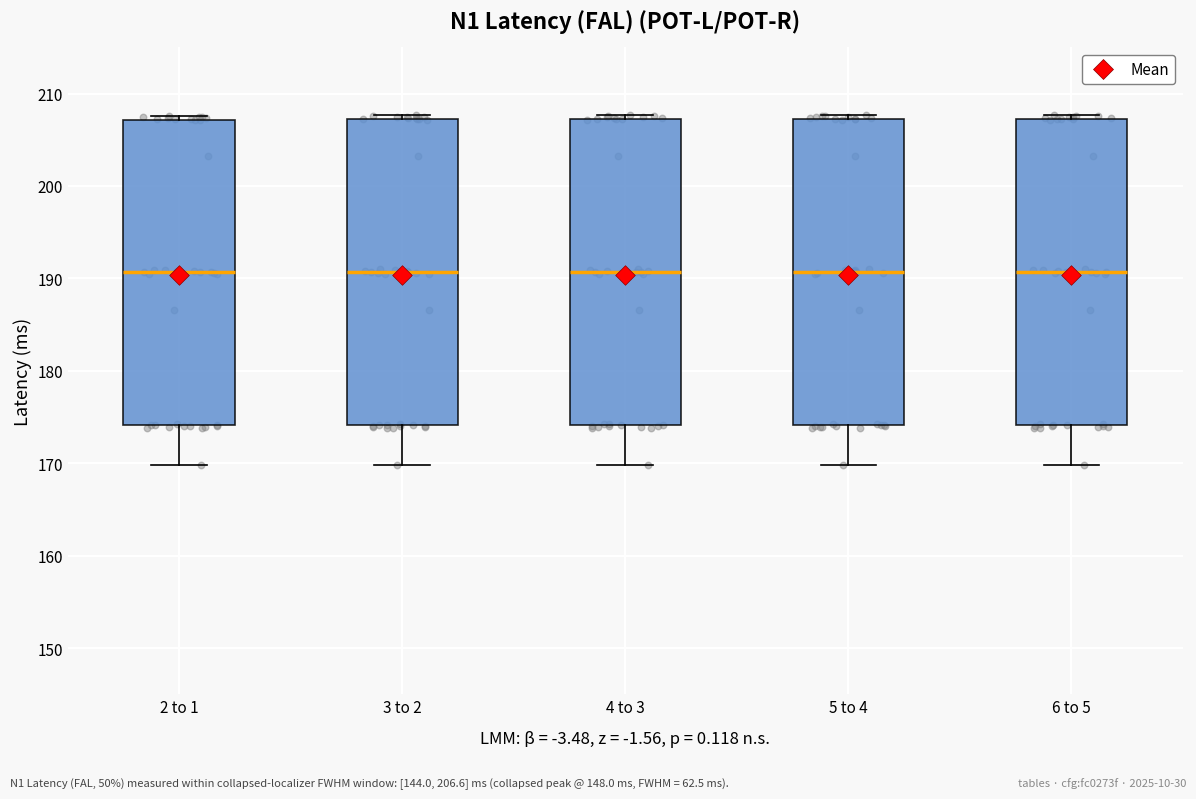

Reading left to right, read every box against the y-axis: the position of its median line, the range the box covers, and the ends of its whiskers. The values are not printed on the chart, so give them approximately, as read against the axis.

2 to 1: median 191, box 174 to 207, whiskers 170 to 208
3 to 2: median 191, box 174 to 207, whiskers 170 to 208
4 to 3: median 191, box 174 to 207, whiskers 170 to 208
5 to 4: median 191, box 174 to 207, whiskers 170 to 208
6 to 5: median 191, box 174 to 207, whiskers 170 to 208